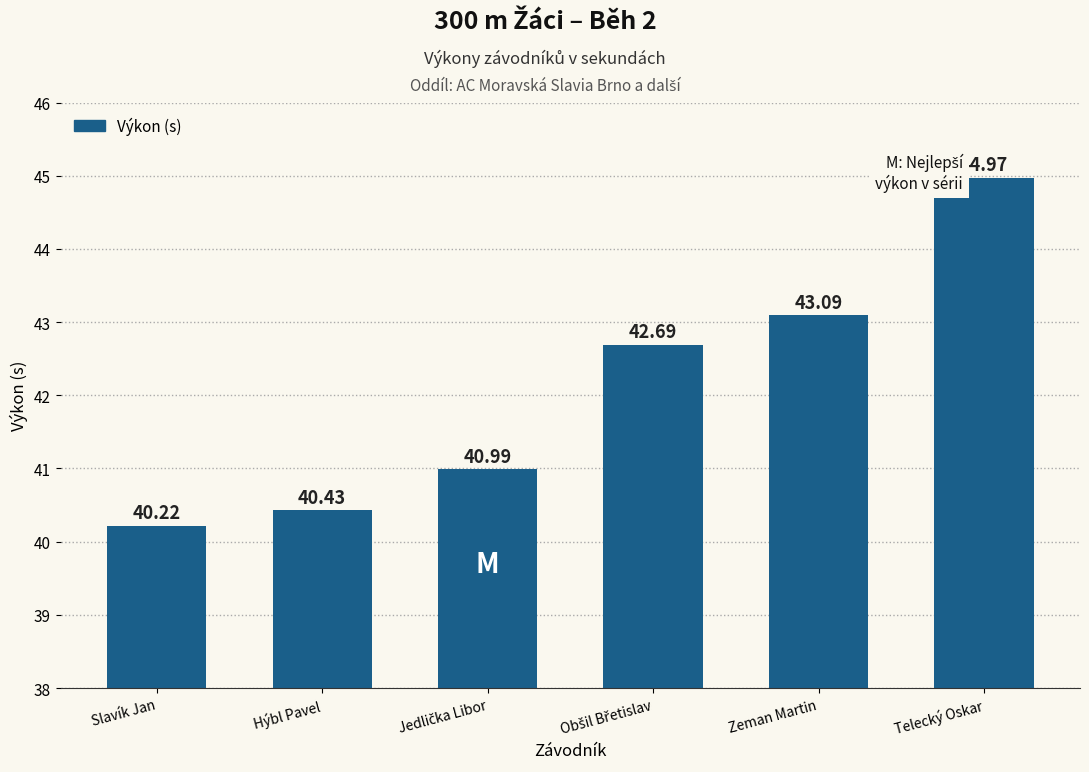

The value at Zeman Martin is 22.5. True or false?

False